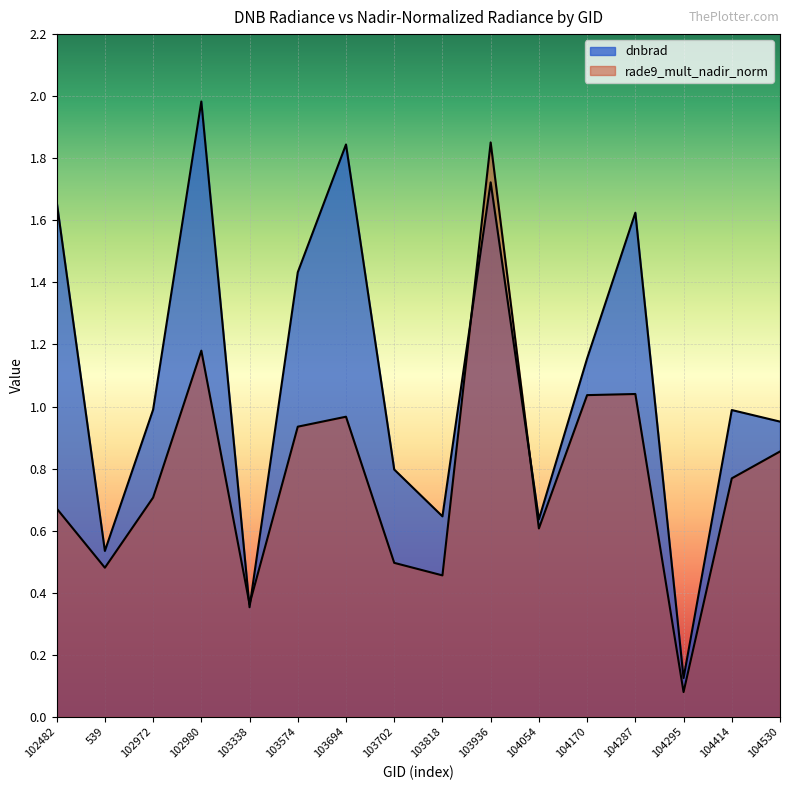

What is the highest value of the rade9_mult_nadir_norm series?

1.9